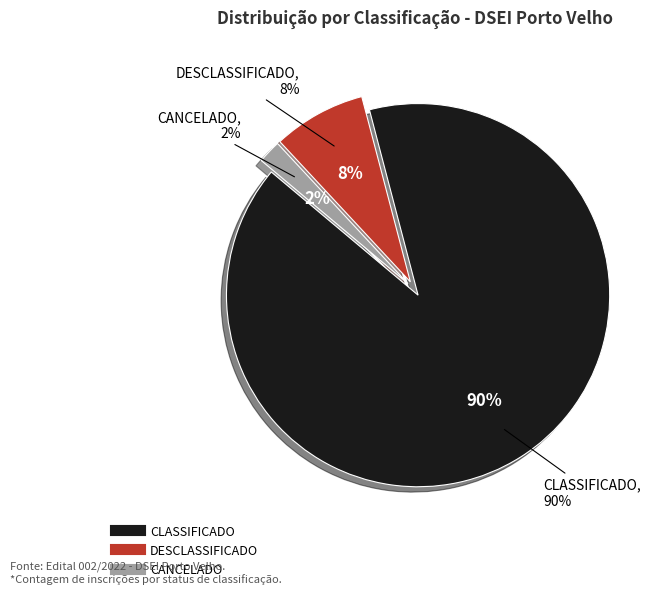

Rank the categories by value from lowest to highest.

CANCELADO, DESCLASSIFICADO, CLASSIFICADO